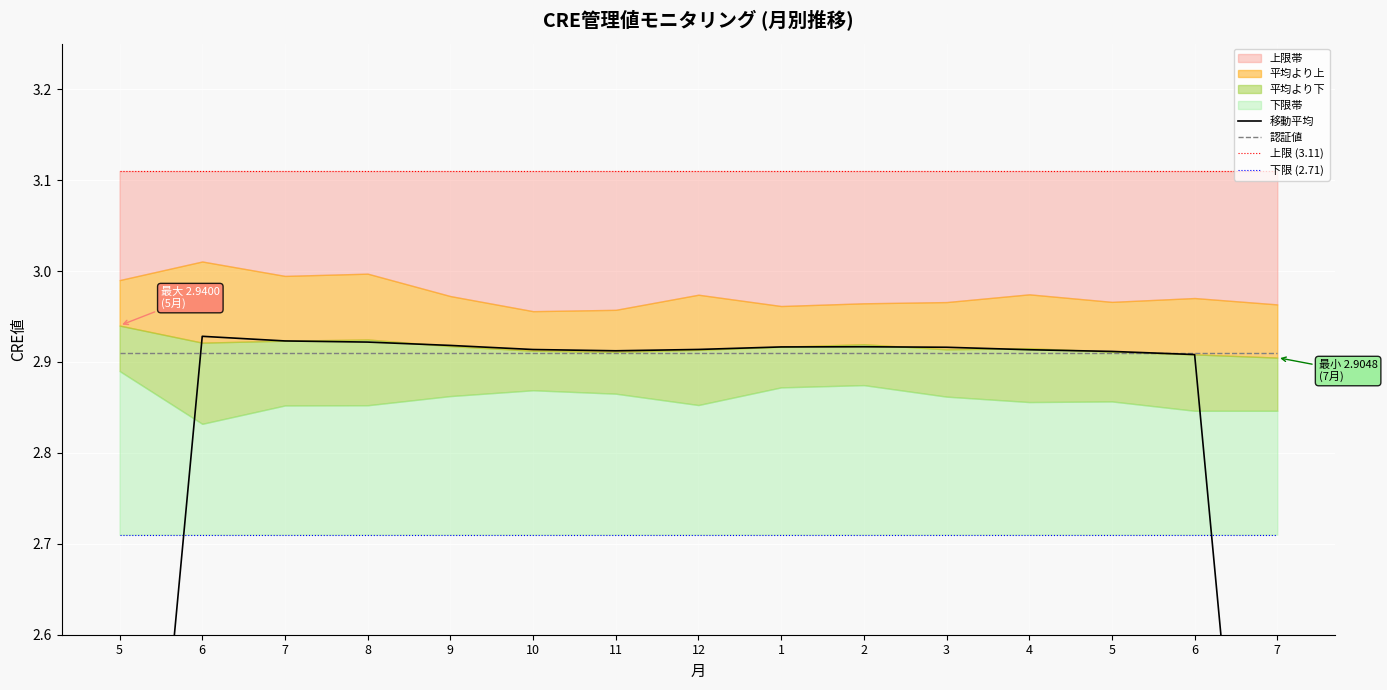

What is the greatest value displayed?

3.1